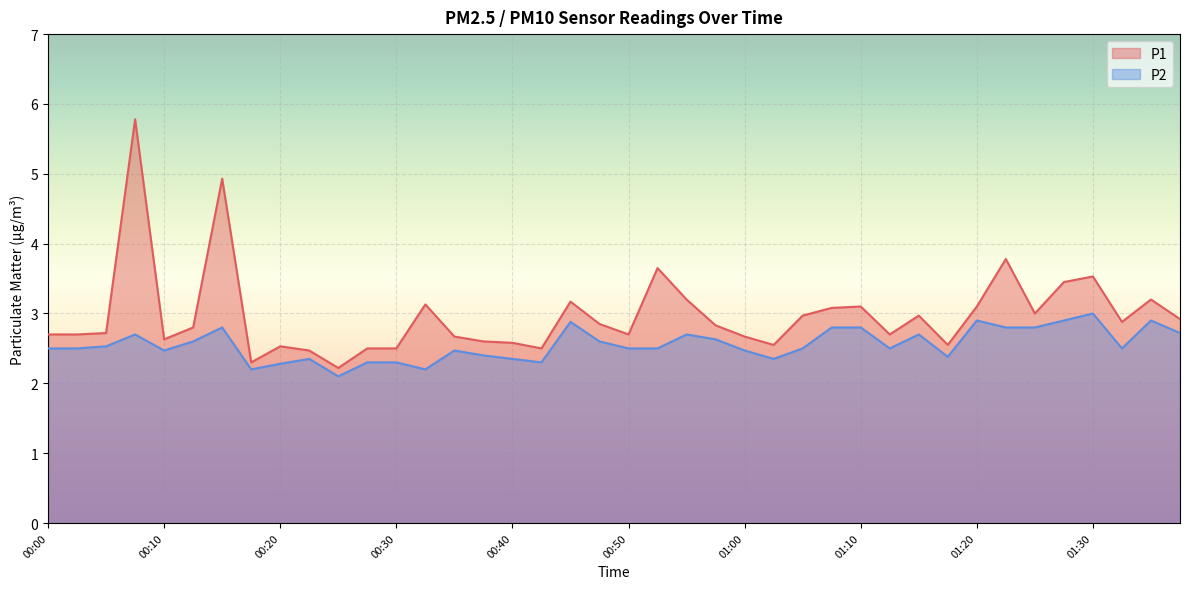

Count the number of data series in this chart.

2